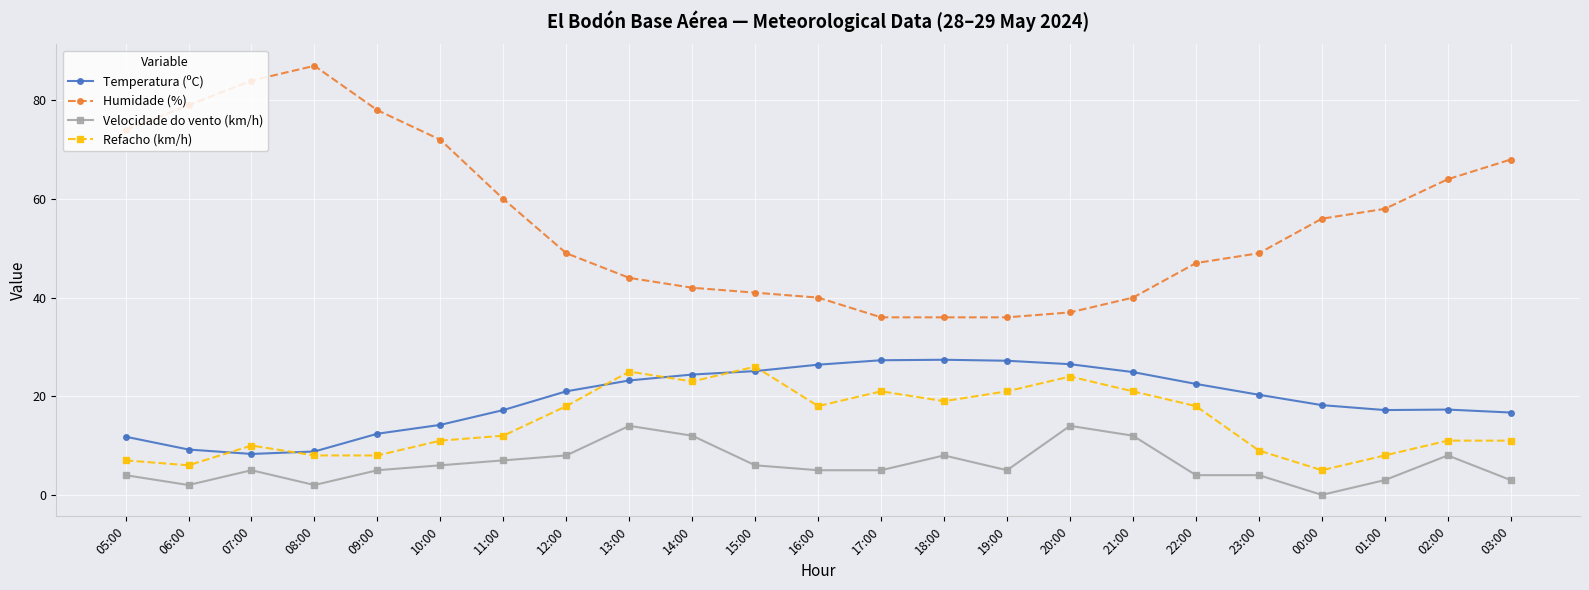

What position from the left is 23:00?

19